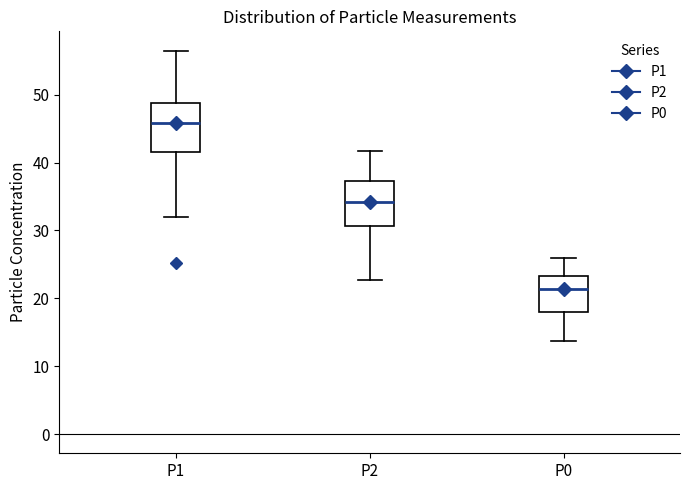

Where is the lower edge of the box for P0 on the y-axis? The values are not printed on the chart, so give them approximately, as read against the axis.

18